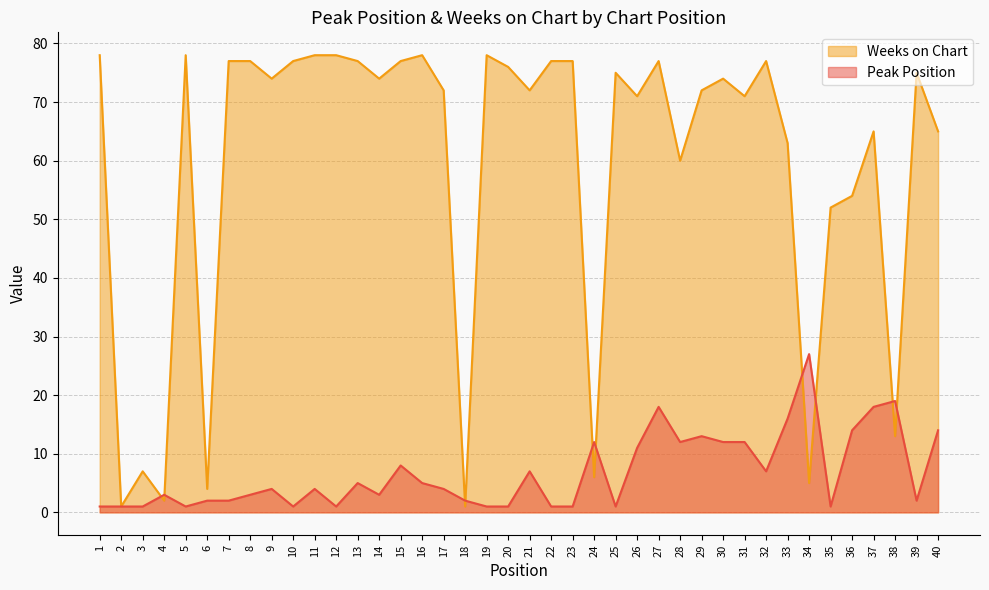

Which series ends up on top after the final intersection of Peak Position and Weeks on Chart?

Weeks on Chart